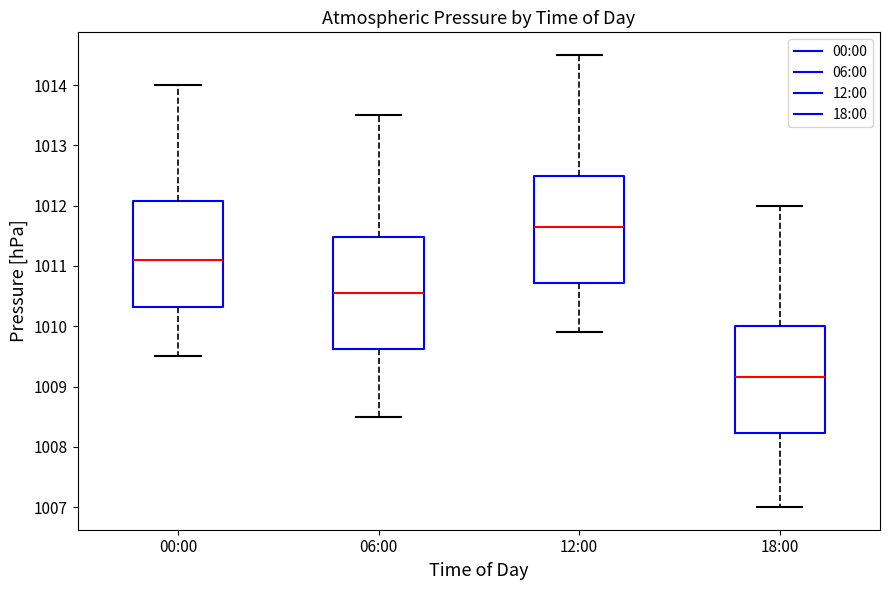

Which box has the highest median line?

12:00